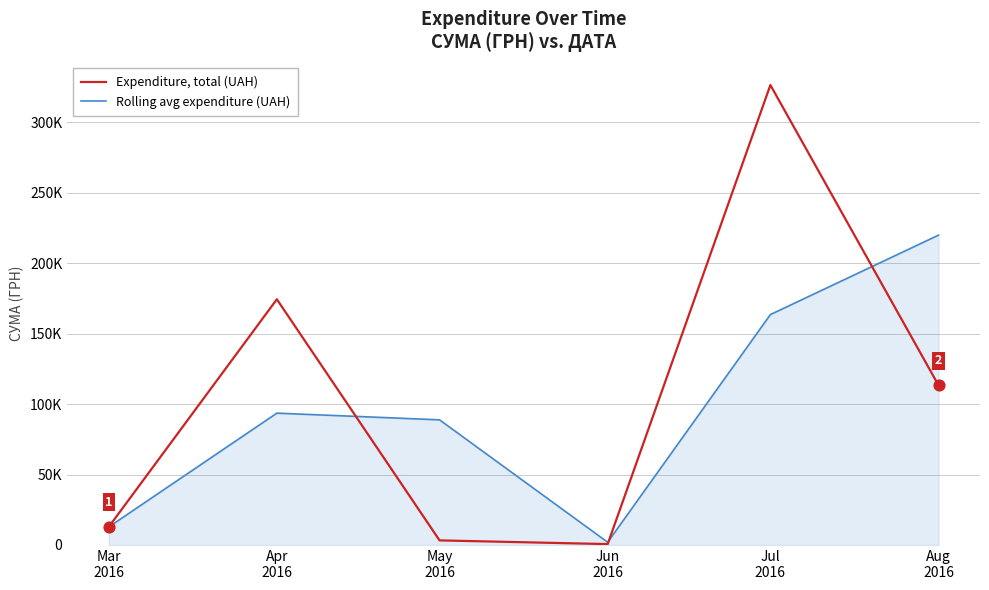

What is the total value across all series at Aug
2016?

333384.0